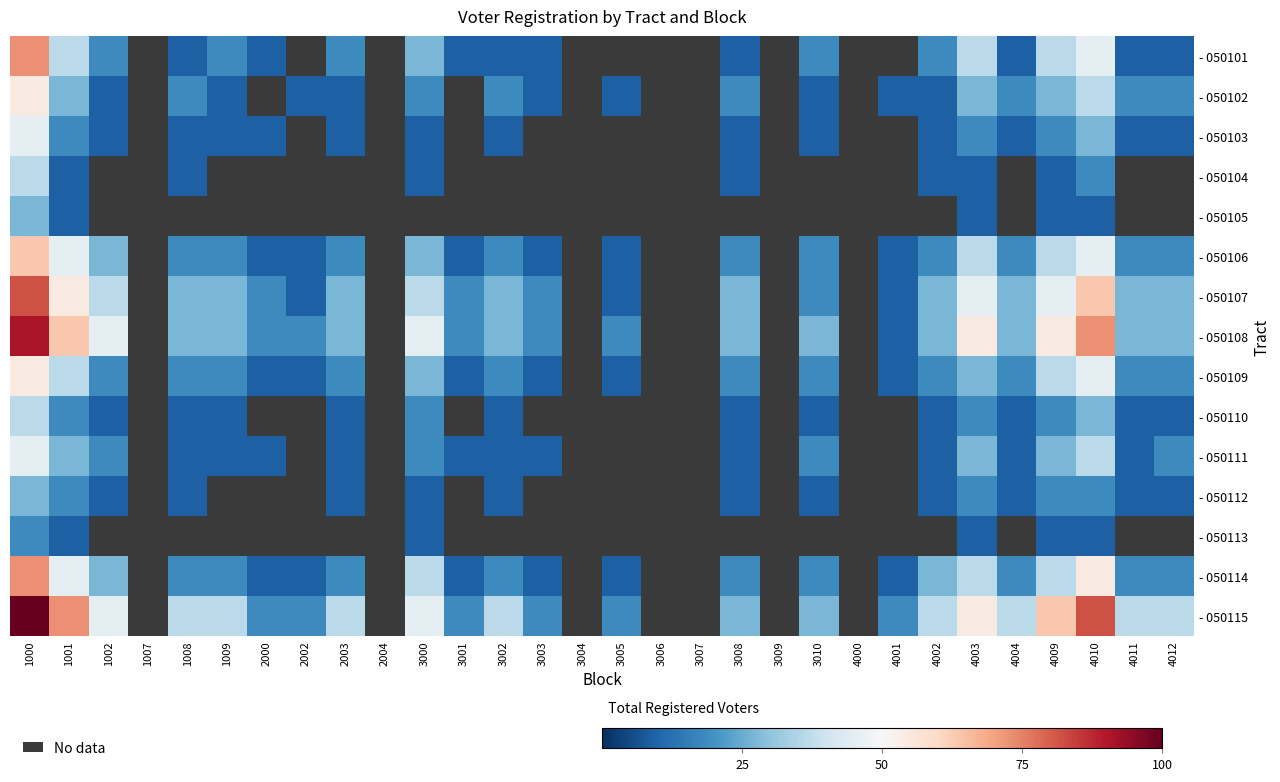

Is it true that - 050115 equals 13.8 at 3010?

False